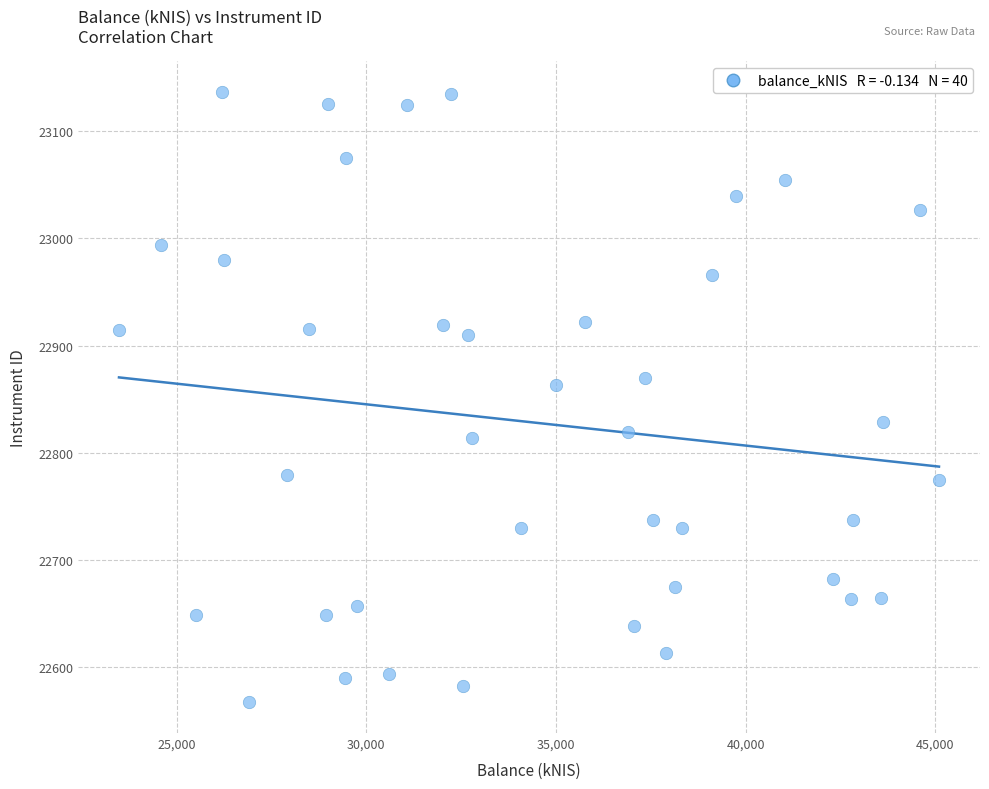

What is the range of X values (max minus min)?

21618.4